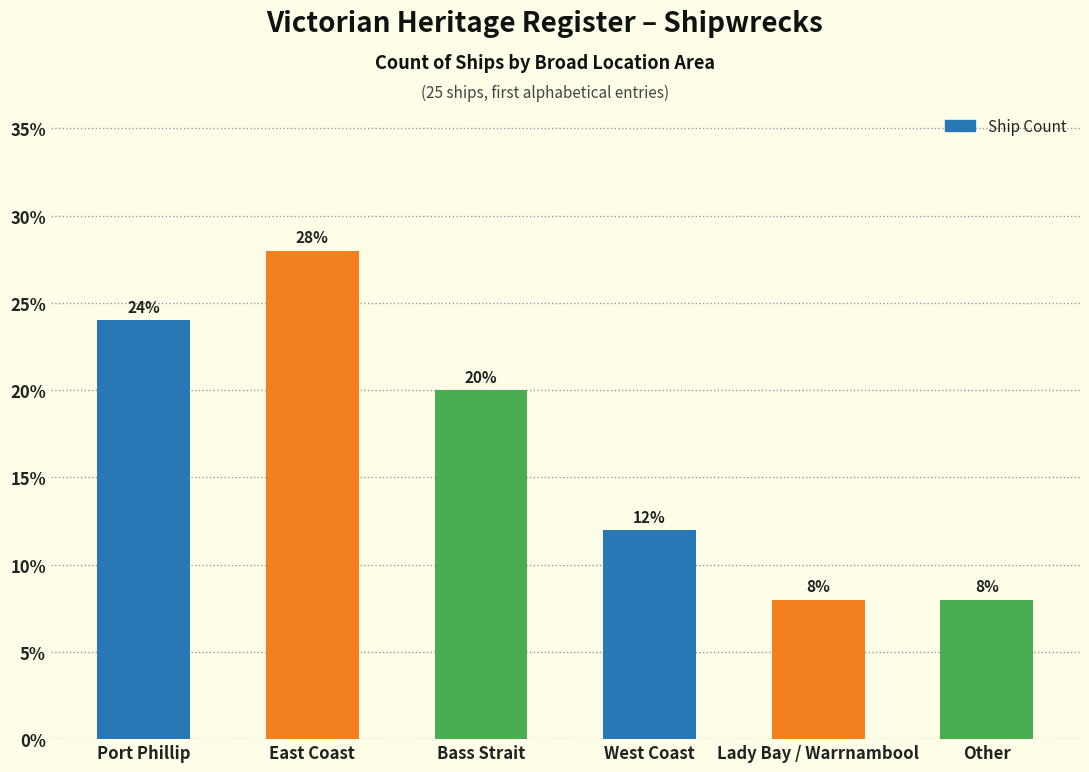

How many values are below 20?

3